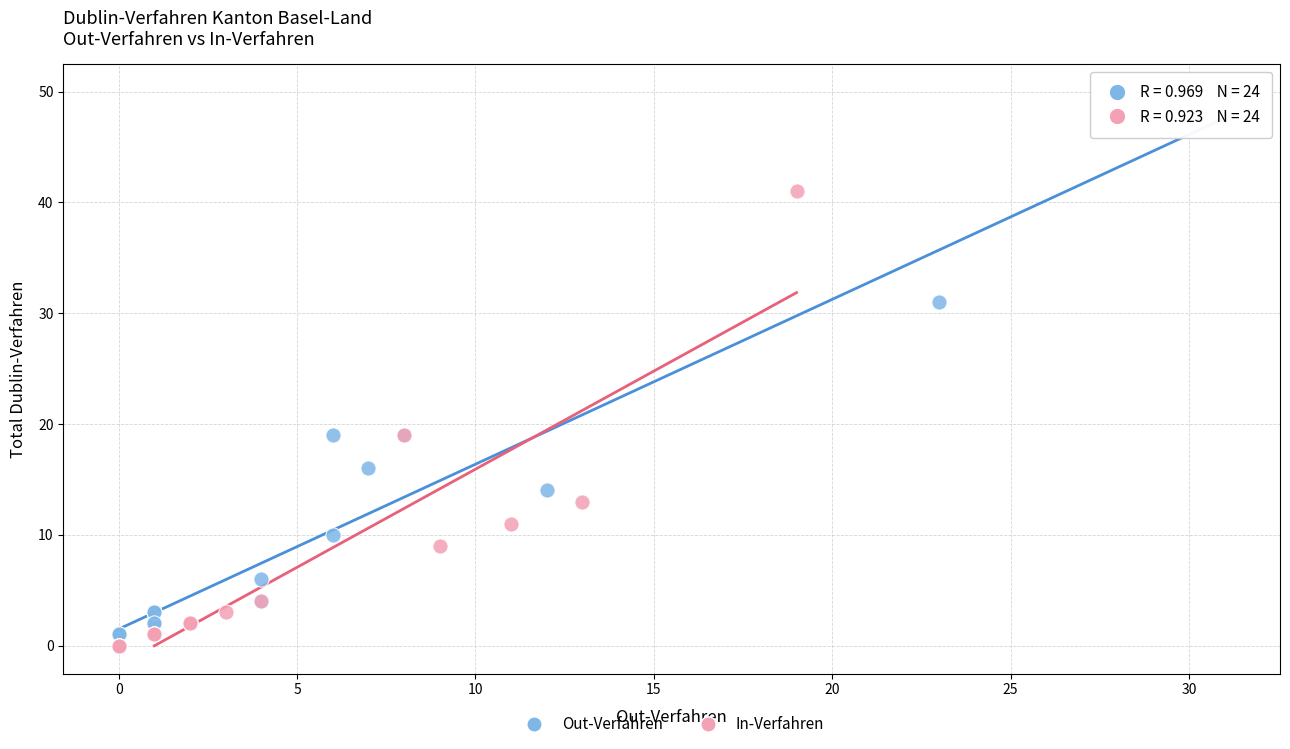

Which series reaches the maximum Y coordinate?

Out-Verfahren